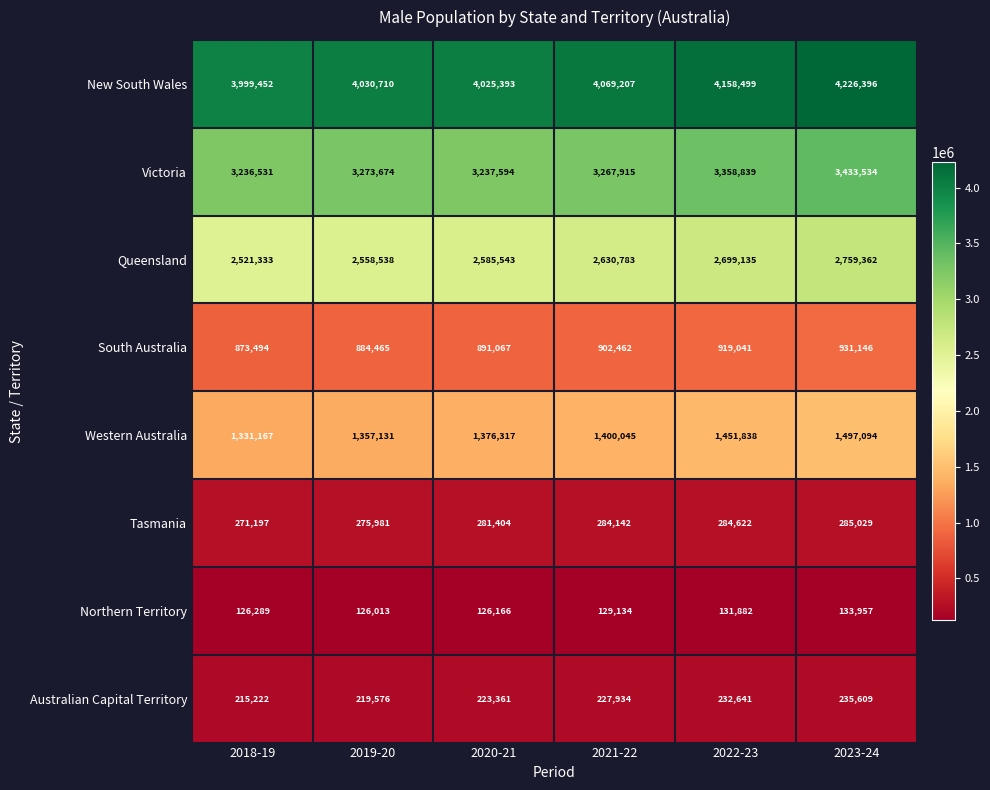

How many data points does each series have?

6